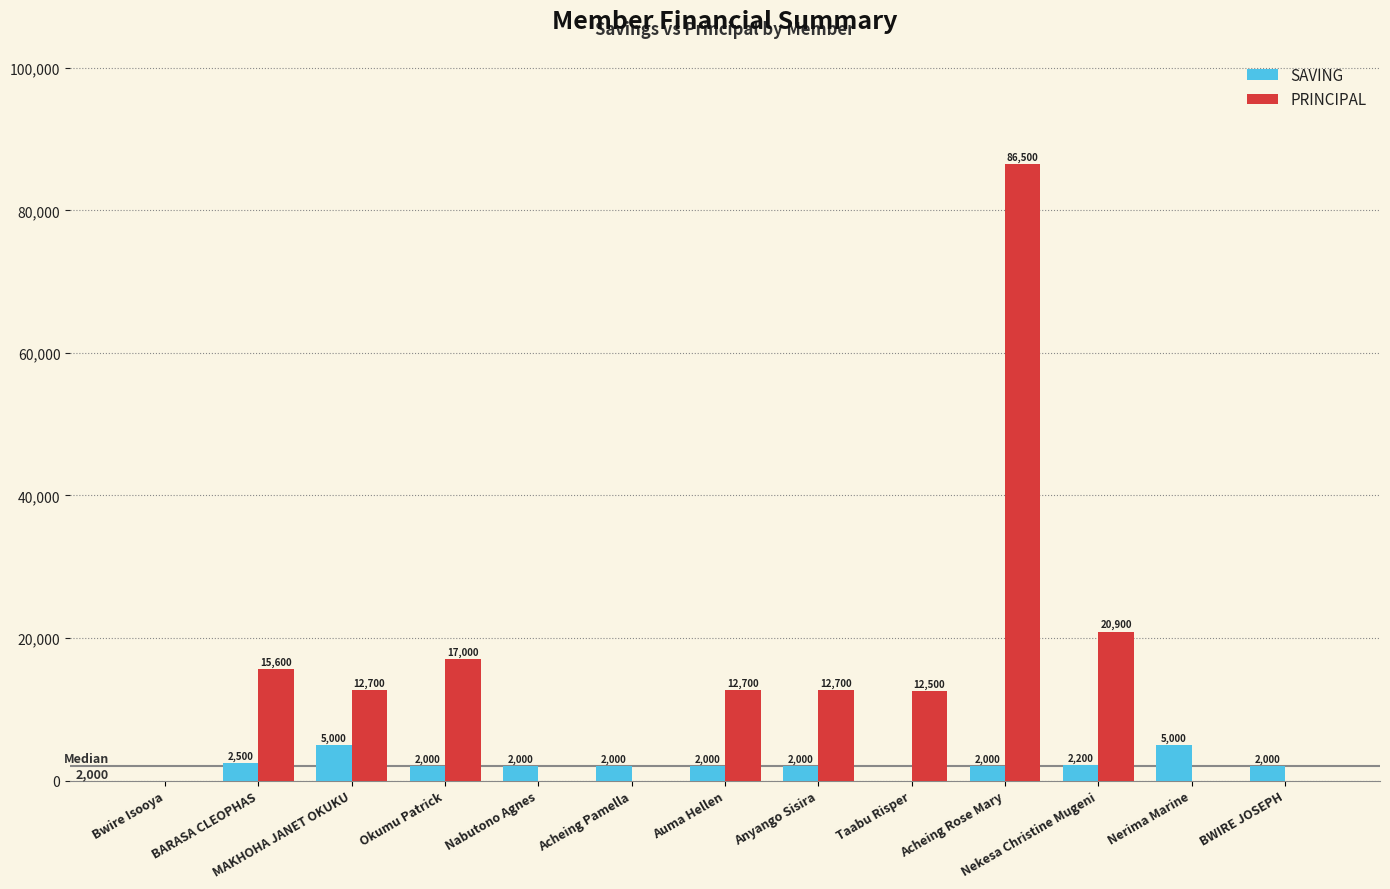

Which series changed the most between Okumu Patrick and Acheing Rose Mary?

PRINCIPAL